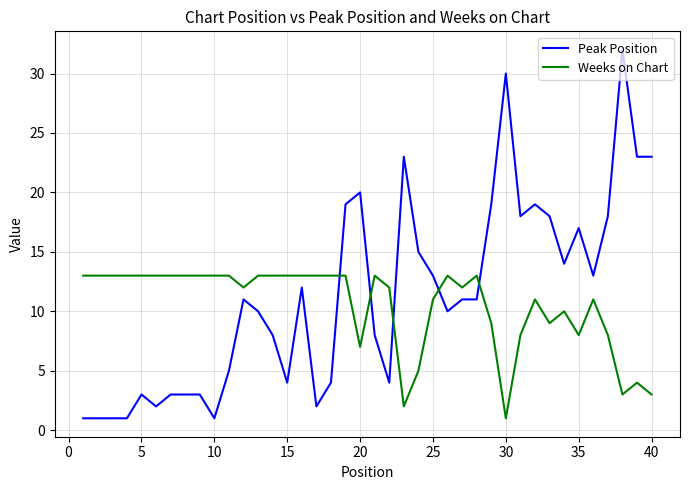

Which series has the largest range (max minus min)?

Peak Position